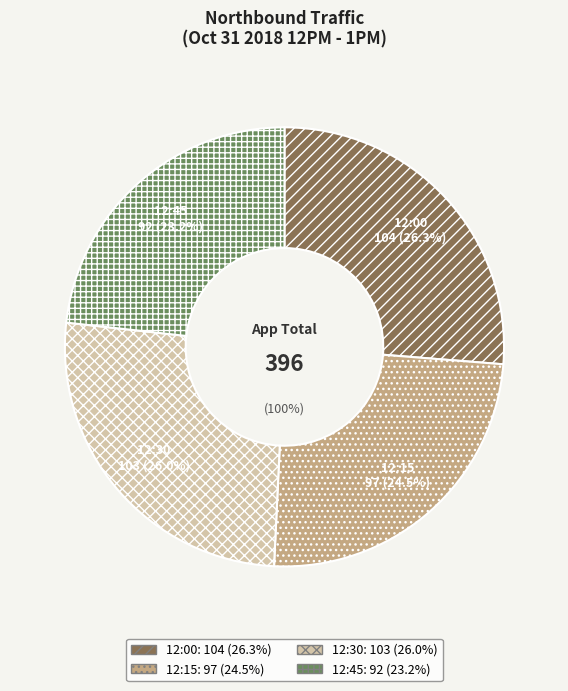

Do 12:45 and 12:00 together represent more than half of the pie?

No